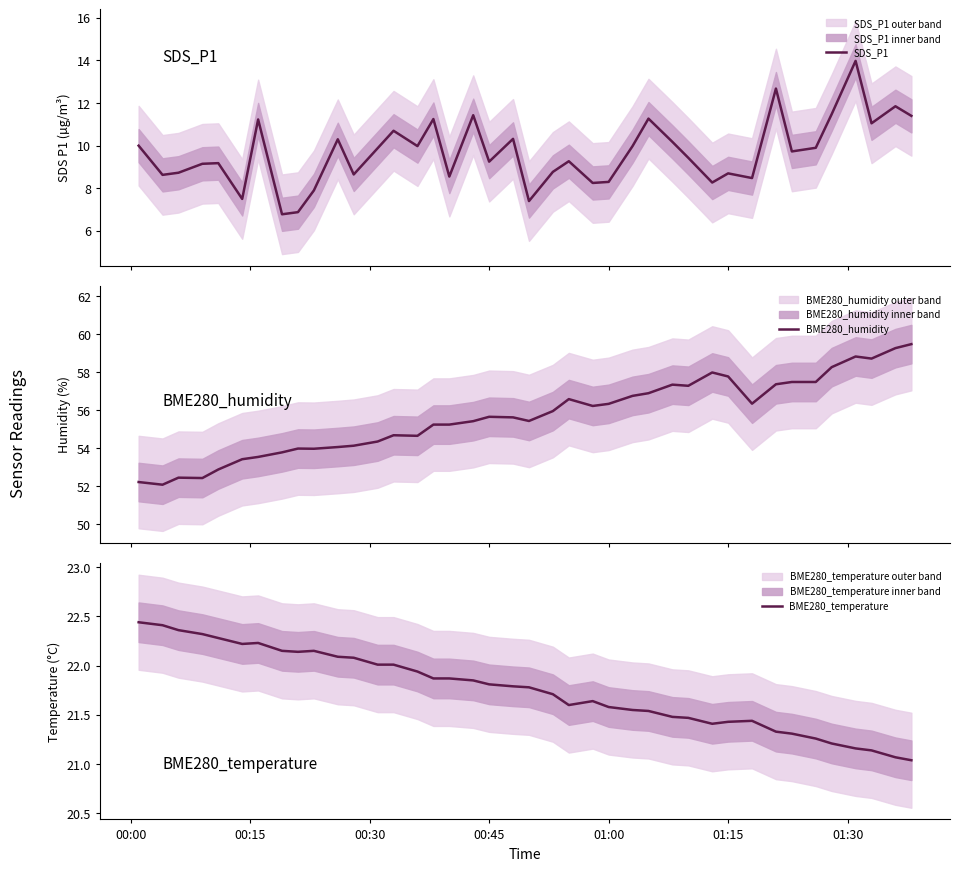

What is the maximum value for SDS_P1?

14.0